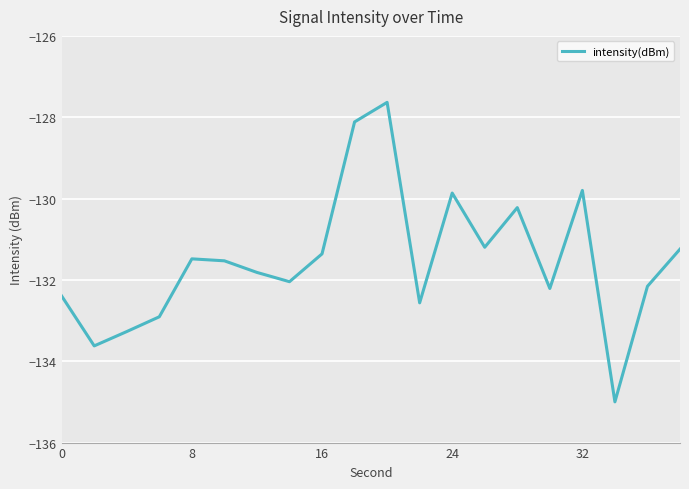

What is the maximum value shown in the chart?

-127.6